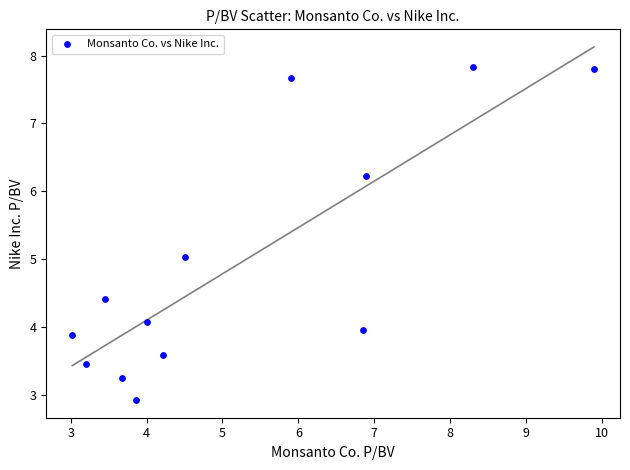

What is the range of Y values (max minus min)?

4.9